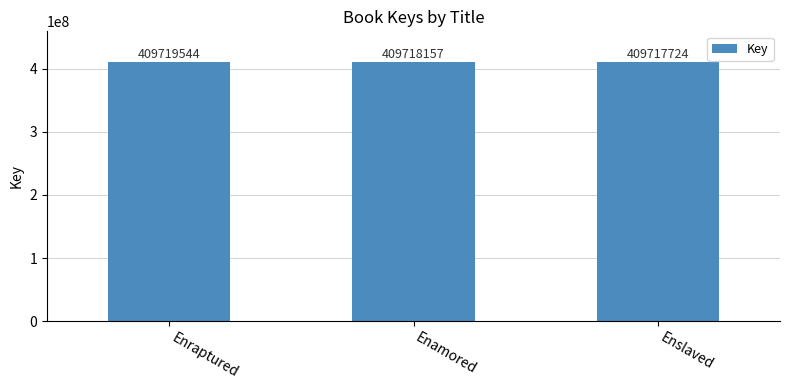

How many distinct data groups are displayed?

1